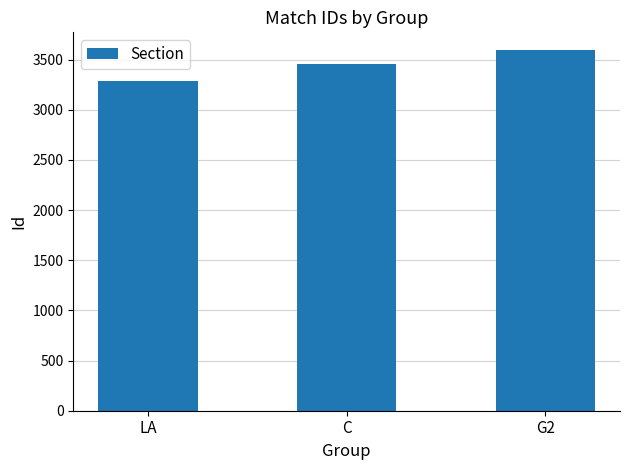

Approximately how many times larger is the value at C compared to G2?

1.0